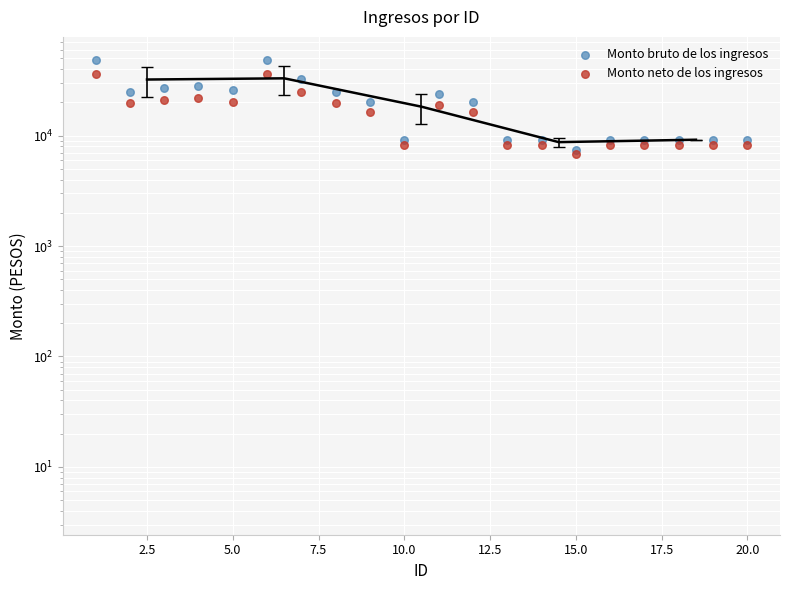

What are all the series names shown in the legend?

Monto bruto de los ingresos, Monto neto de los ingresos